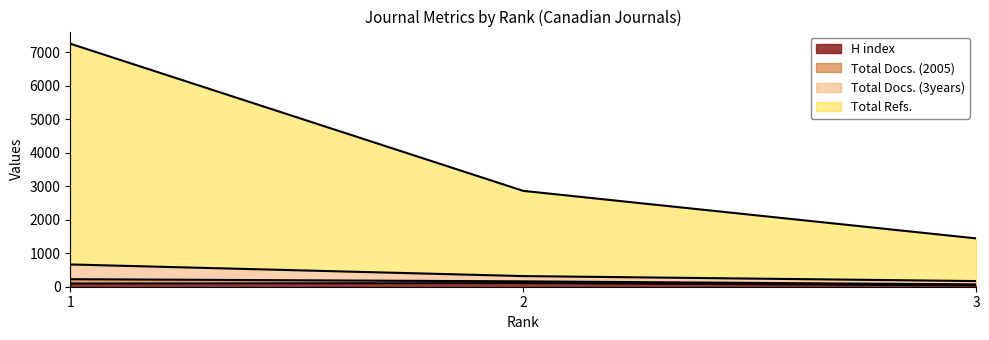

At which label does H index reach its minimum?

3